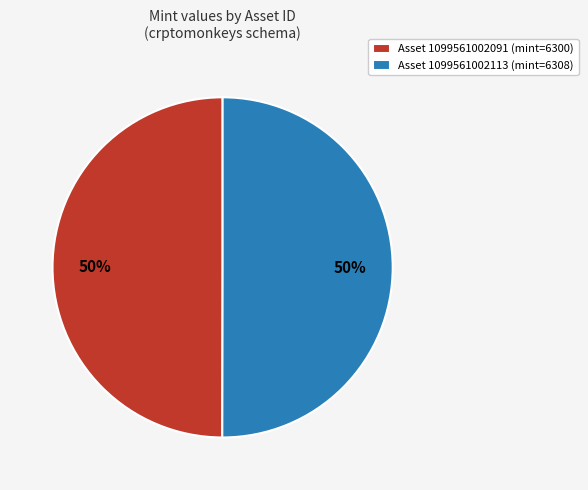

To the nearest percent, what is the average slice percentage?

50%